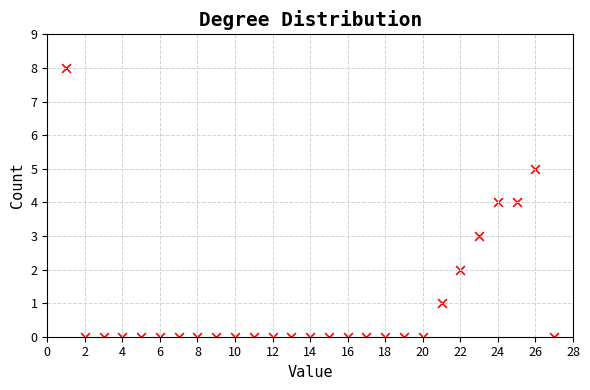

What is the range of X values (max minus min)?

26